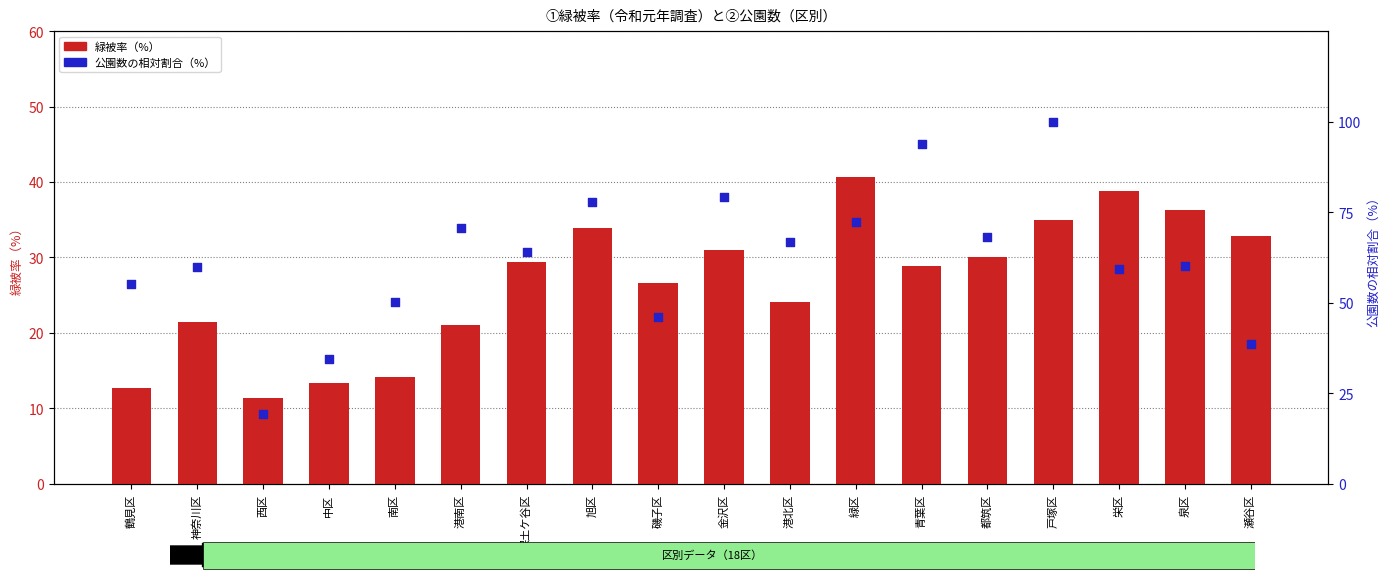

Which series contains the lowest Y value?

緑被率（%）